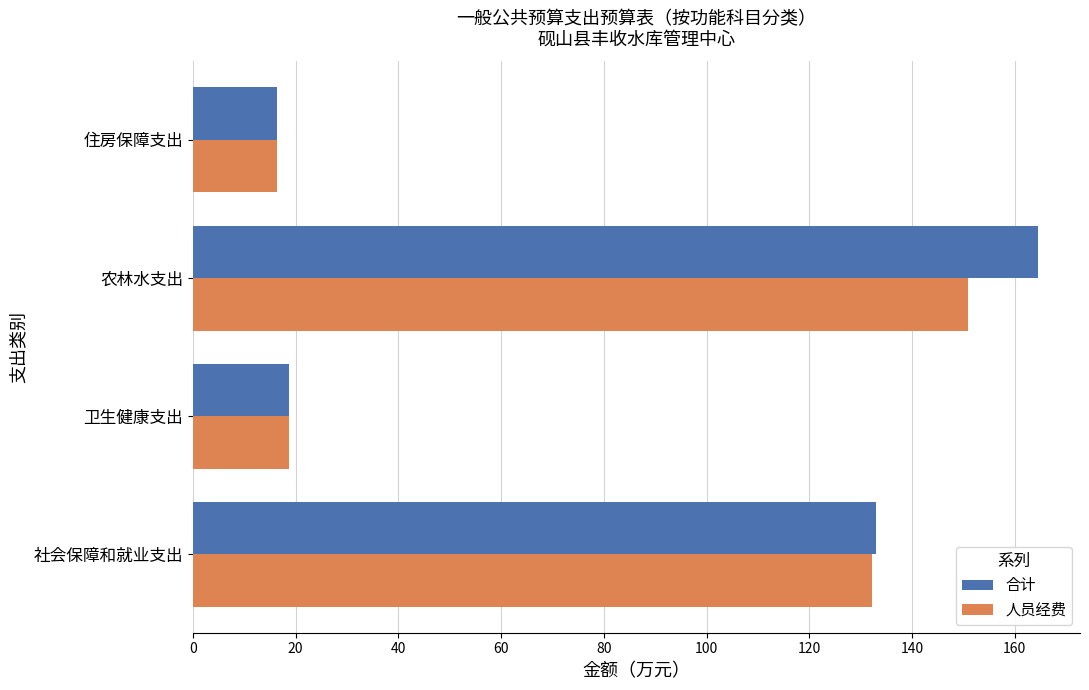

How many data points in 合计 are less than 133?

2